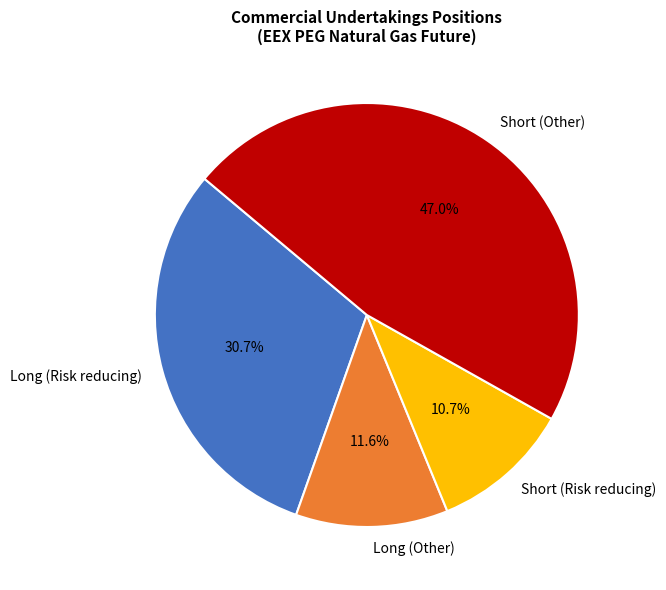

To the nearest percent, what is the difference between the Long (Risk reducing) and Short (Risk reducing) slice percentages?

20%